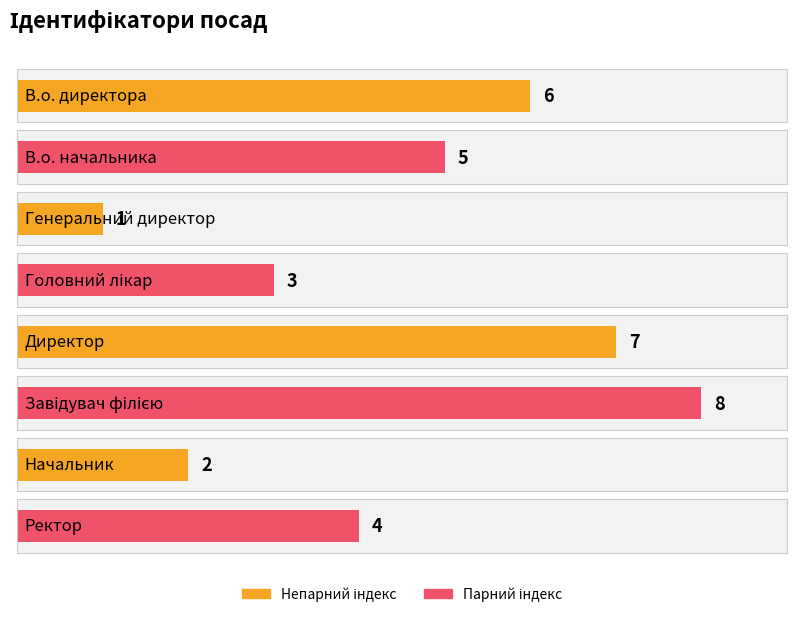

The chart shows a value of 1 at Головний лікар. True or false?

False